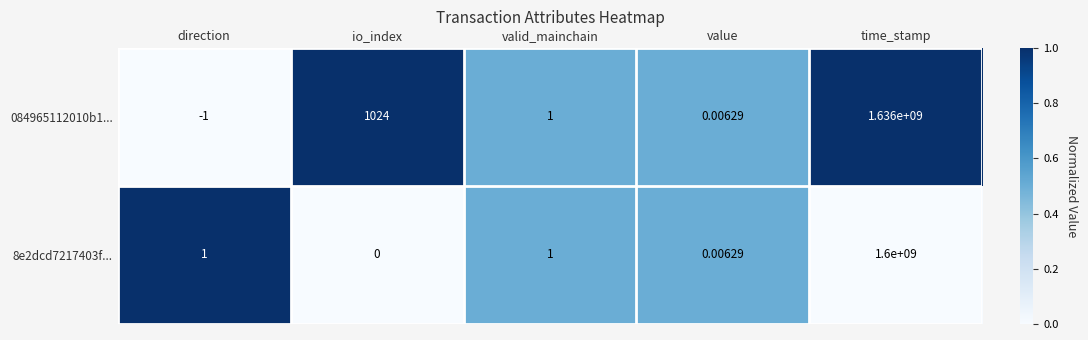

Which series has the largest total across all categories?

084965112010b1...